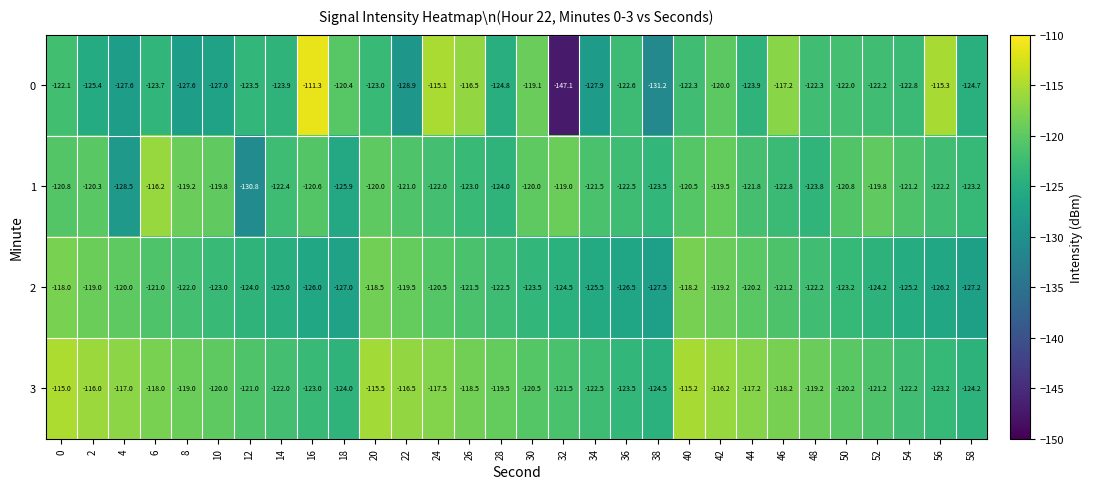

Rank the series by their maximum value, from lowest to highest.

2, 1, 3, 0